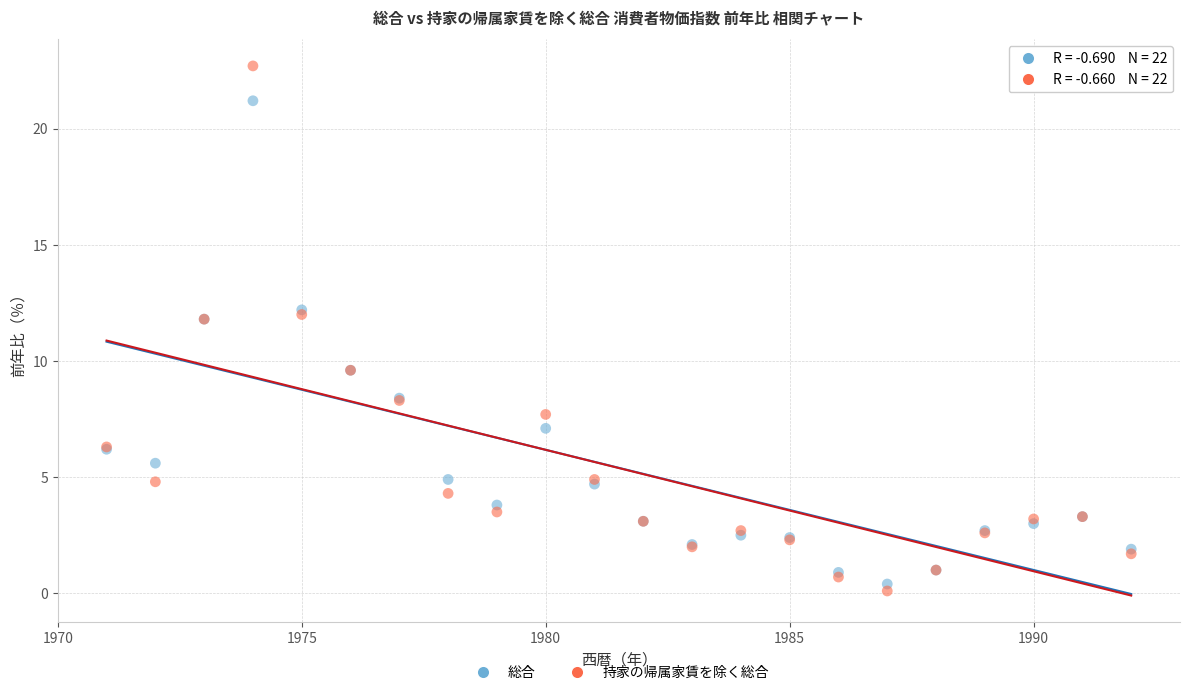

Which series reaches the maximum Y coordinate?

持家の帰属家賃を除く総合